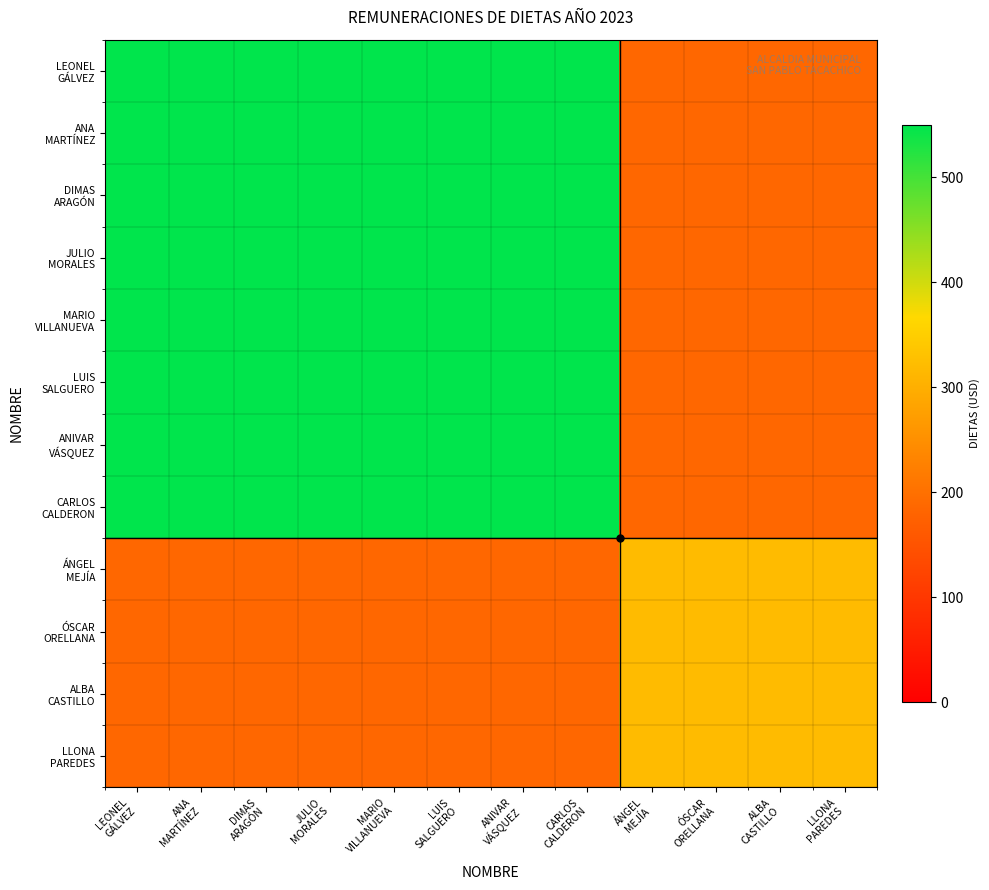

Which series has the widest spread of values?

LEONEL GÁLVEZ